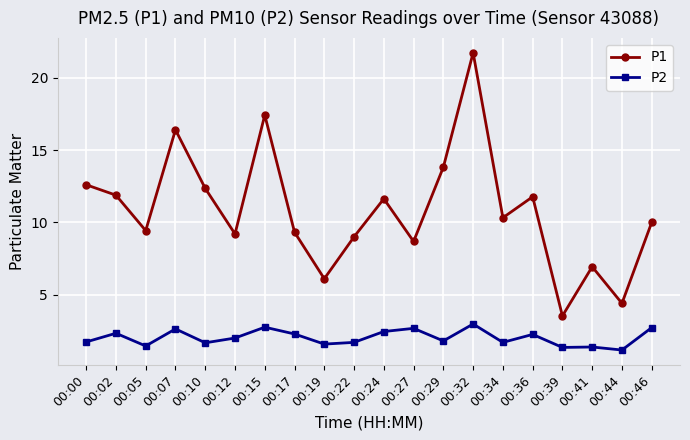

What is the greatest value displayed?

21.7